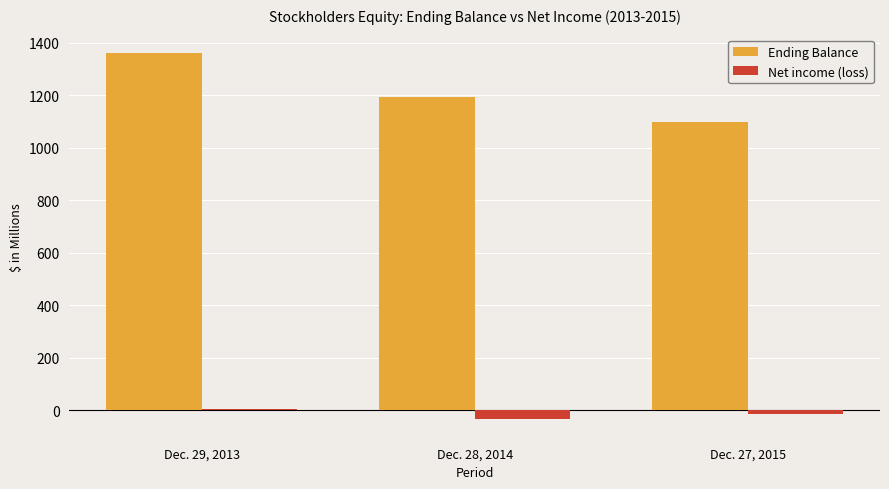

The Ending Balance series shows 1360.5 at Dec. 29, 2013. True or false?

True